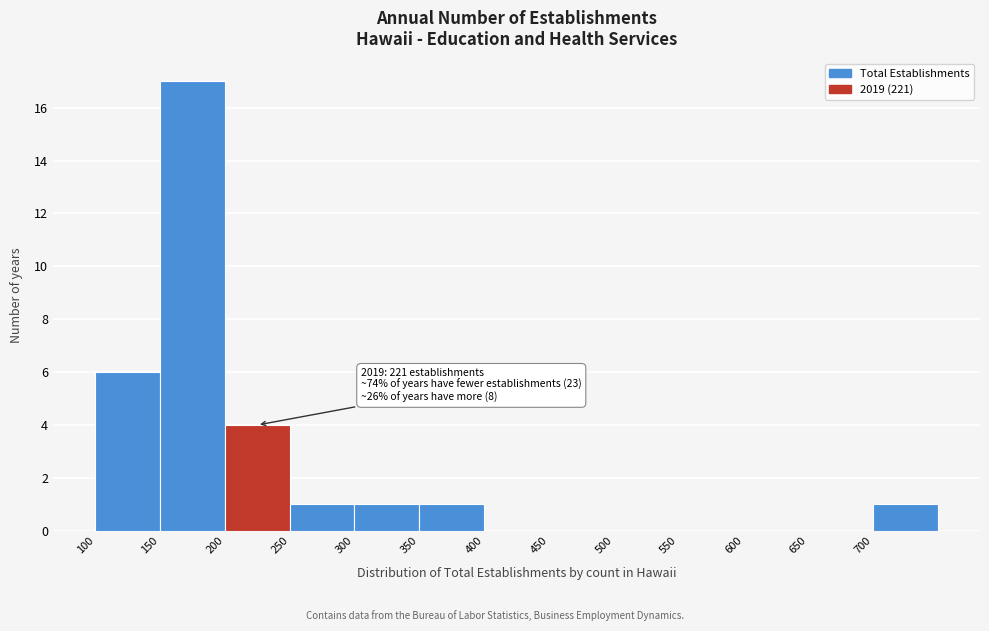

Over which range of the x-axis is the bar tallest?

150 to 200